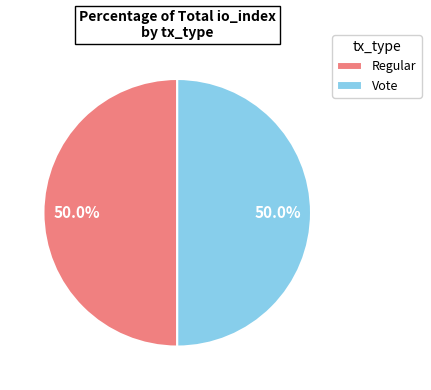

Do Vote and Regular together represent more than half of the pie?

Yes